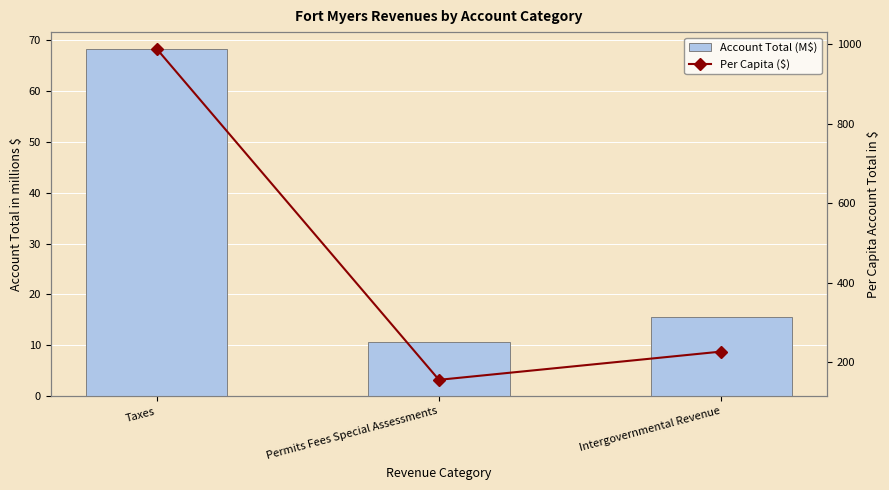

Which series has the widest spread of values?

Per Capita ($)